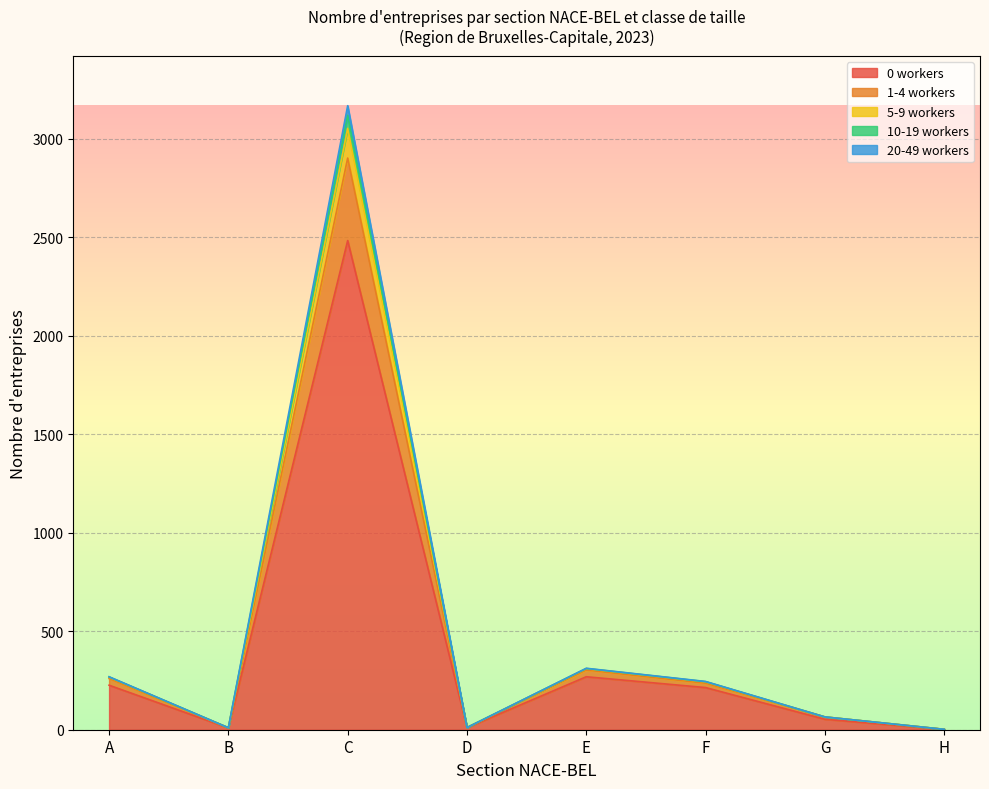

Does the chart display data point markers on the line(s)?

No